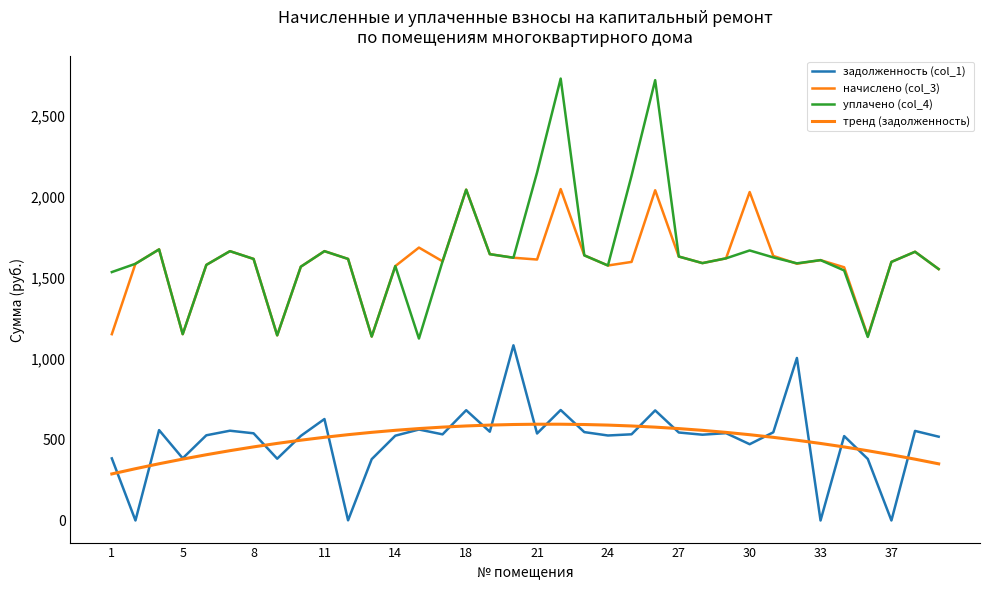

Is this an area chart (filled region under the line)?

No